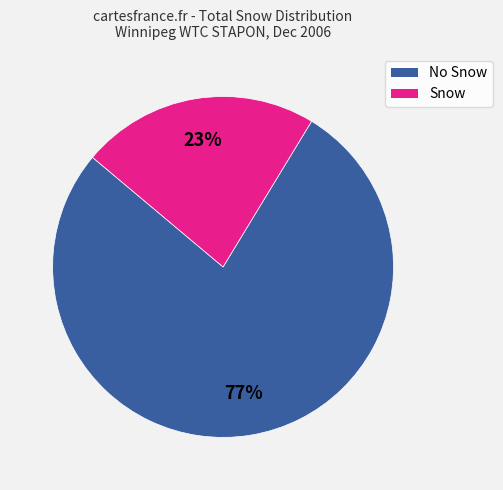

Is there any slice that represents more than half of the pie?

Yes